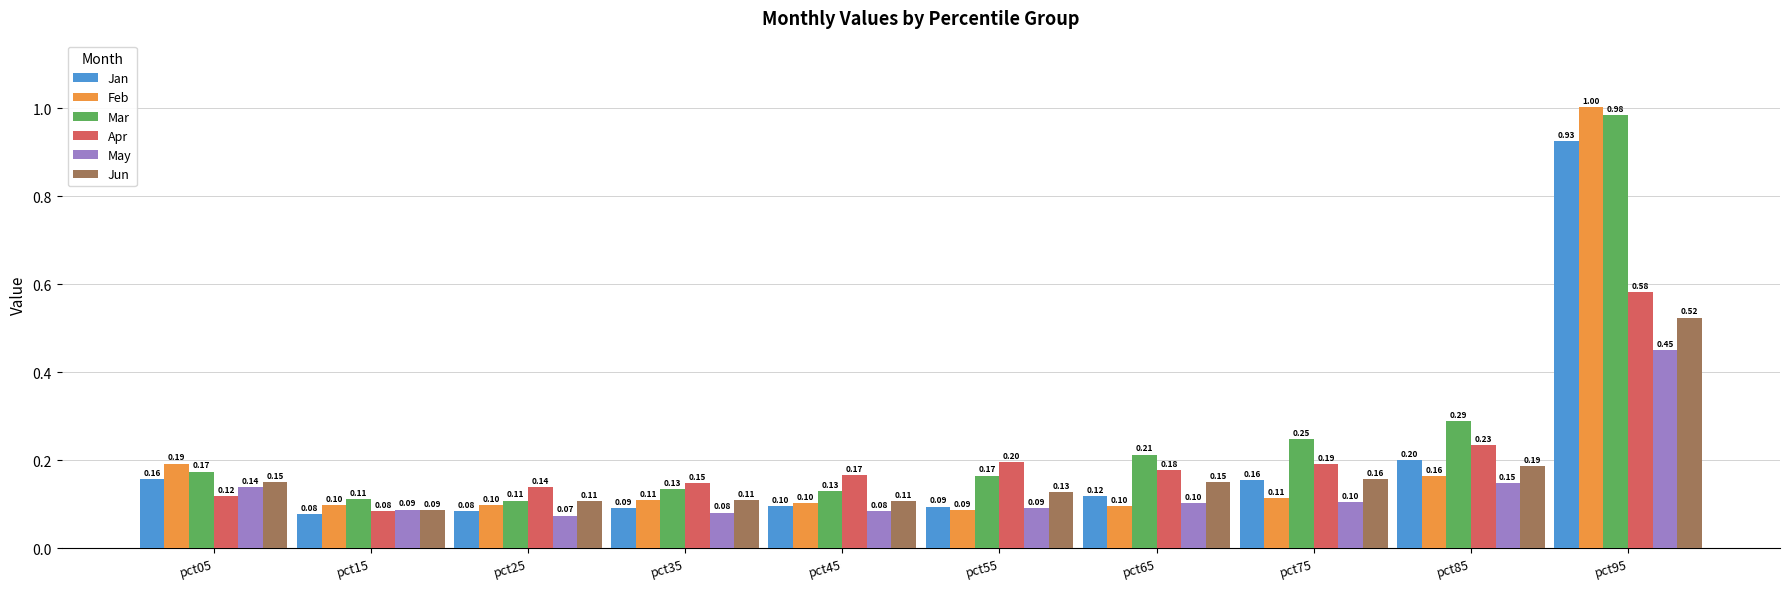

Between pct55 and pct95, which series saw the biggest shift?

Feb